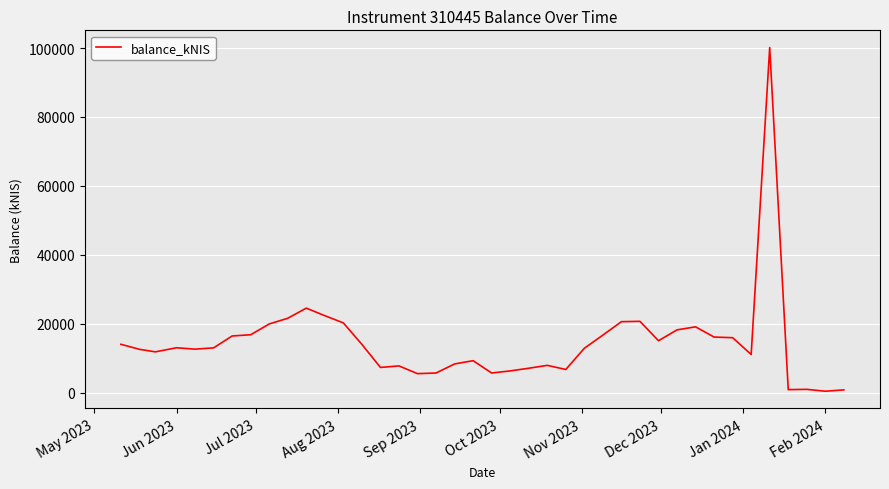

What is the greatest value displayed?

100147.8